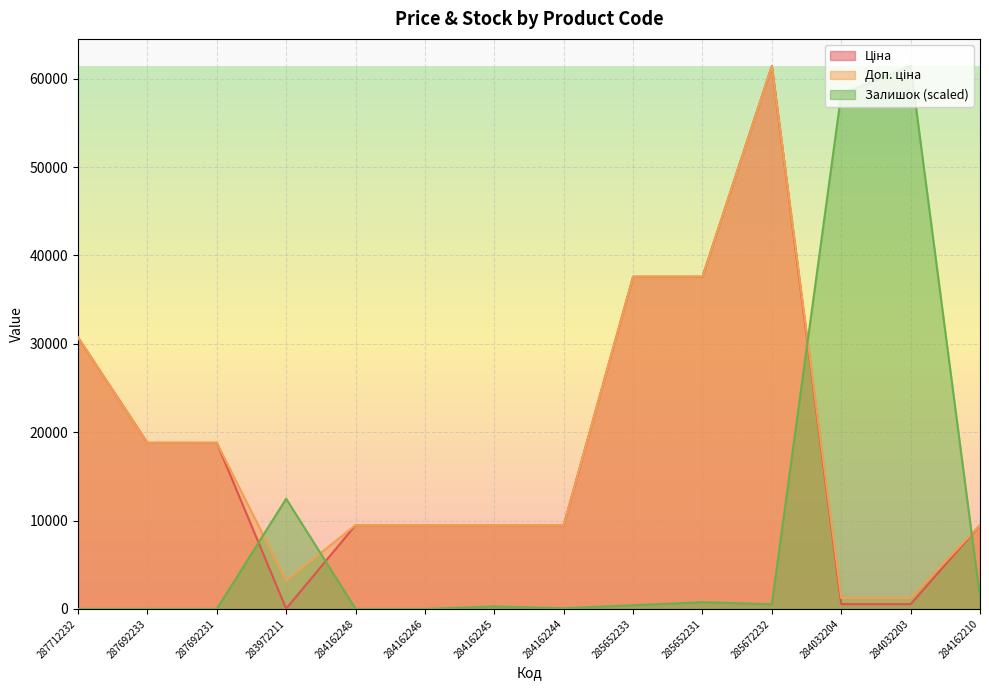

At which category is the sum across all series the highest?

285672232